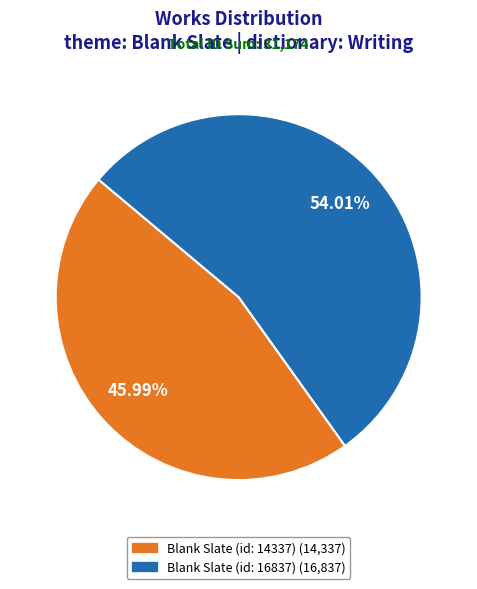

Is it true that Blank Slate (id: 14337) is 46% of the pie?

True